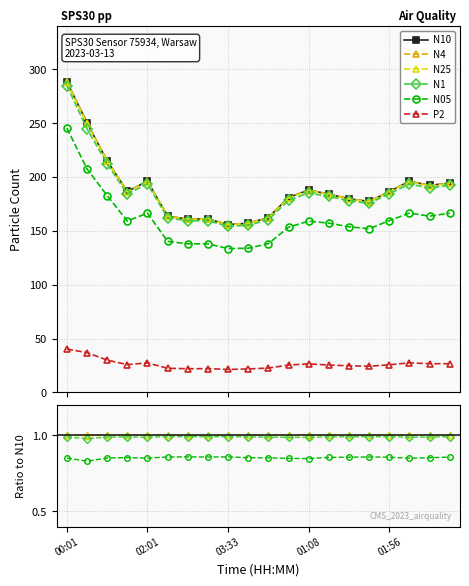

What position from the left is 01:56?

17